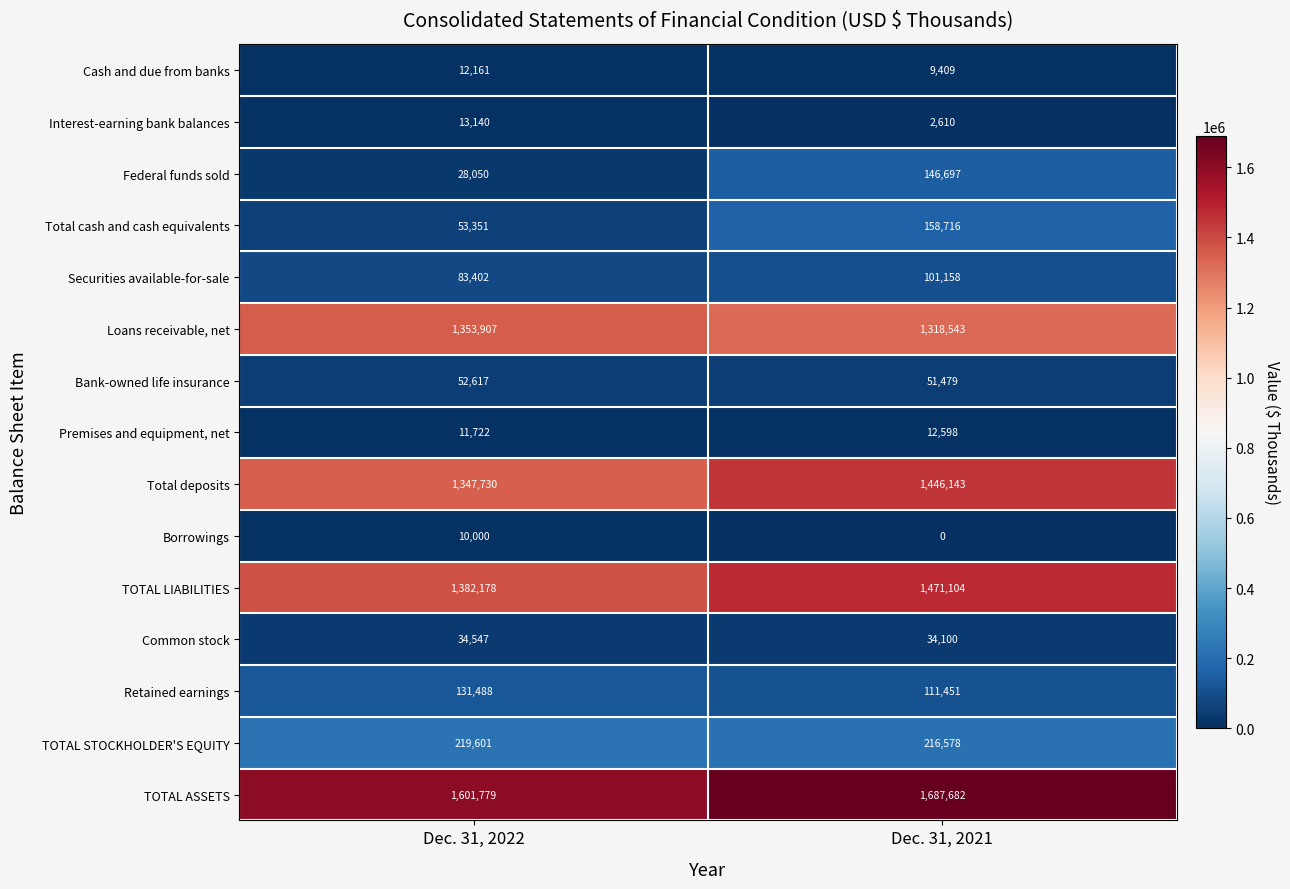

How many data points does each series have?

2